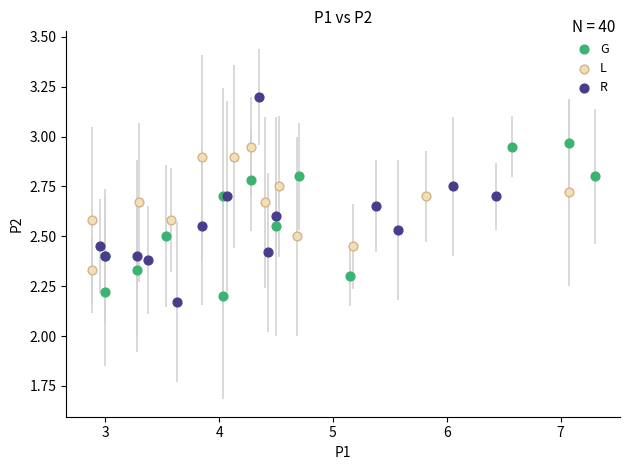

Which series has the largest Y range (max minus min)?

R